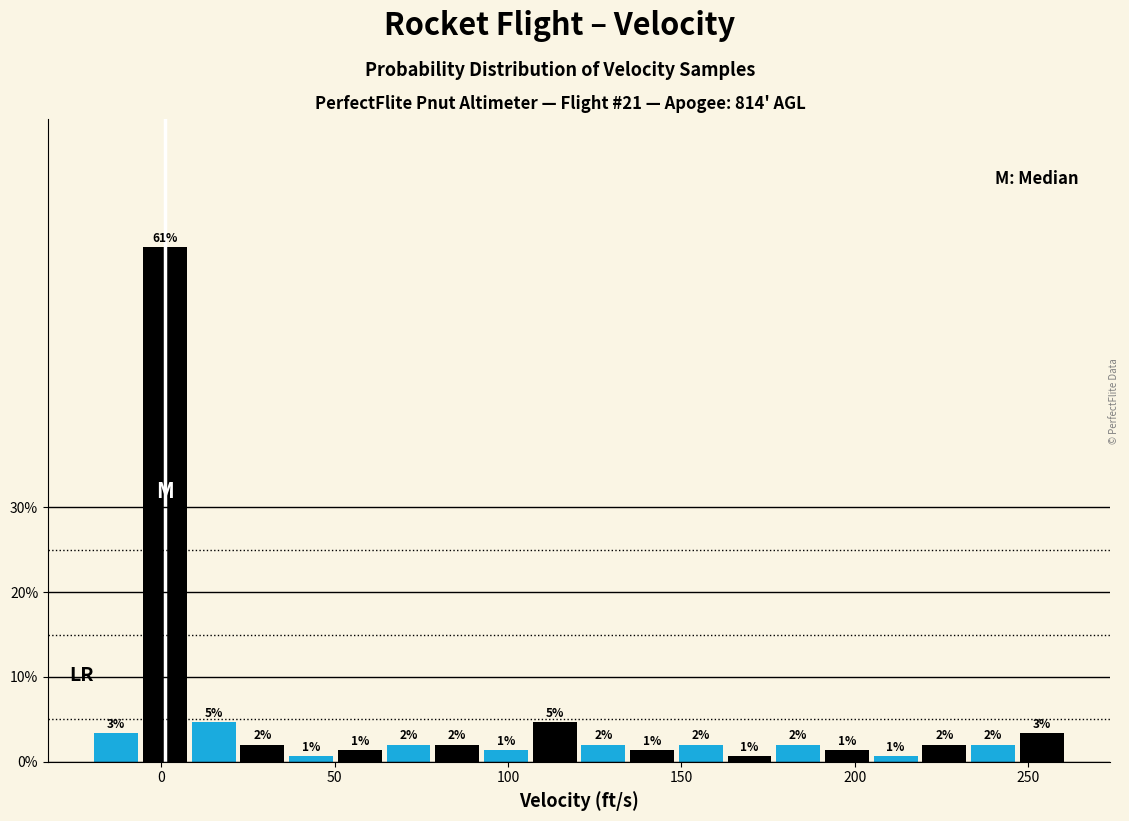

Read against the x-axis, roughly where is the centre of the tallest bar?

0